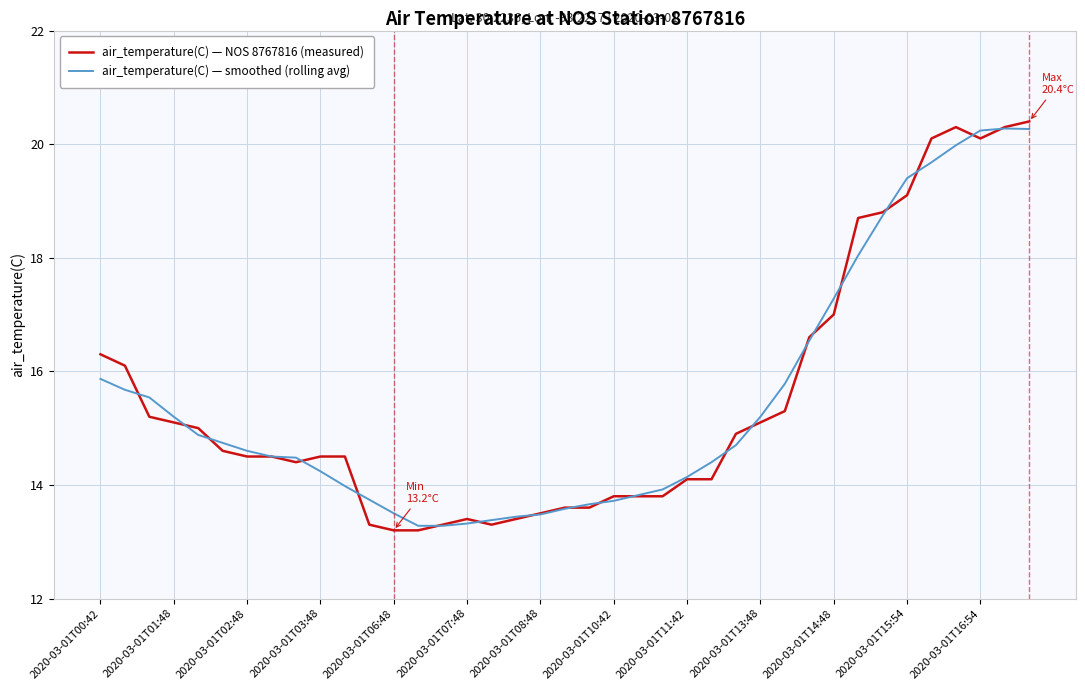

What are all the series names shown in the legend?

air_temperature(C) — NOS 8767816 (measured), air_temperature(C) — smoothed (rolling avg)